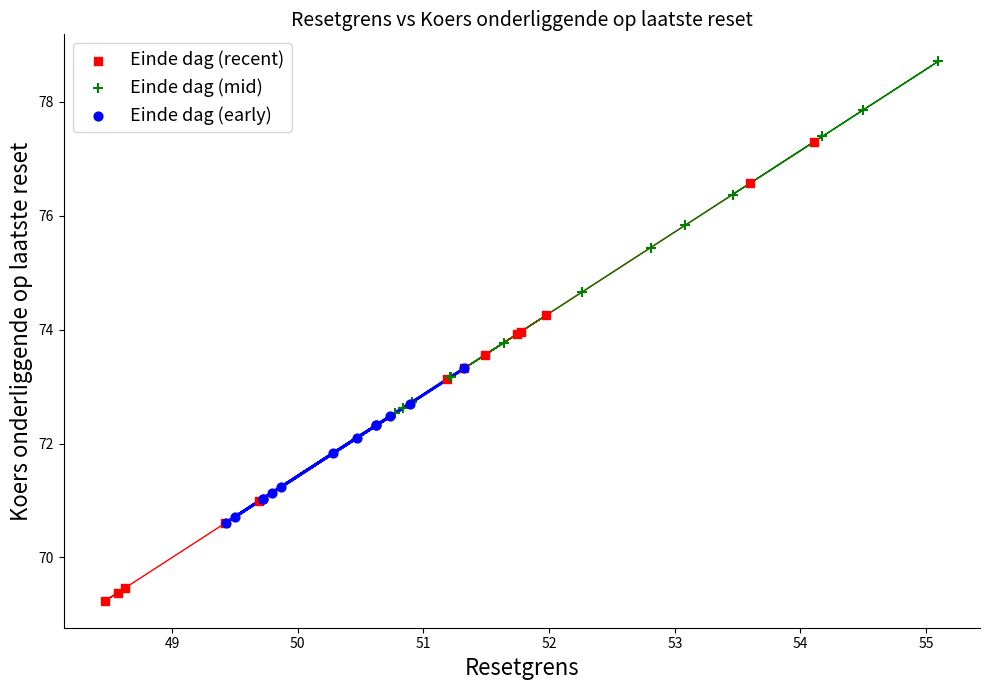

Which series contains the highest Y value?

Einde dag (mid)